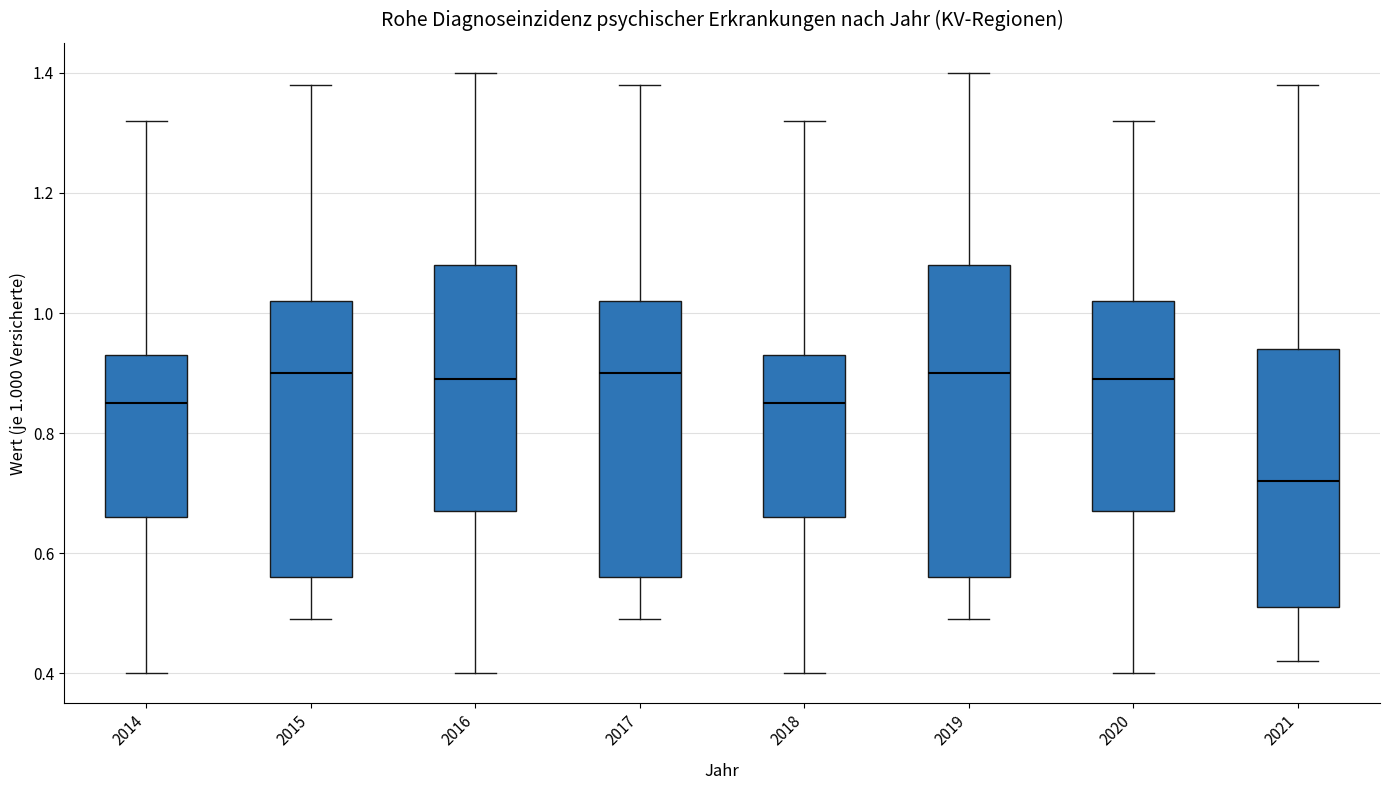

Reading left to right, transcribe this box plot: for each box, give where its median line is, the range the box spans, and where its two whiskers end, as read against the y-axis. The values are not printed on the chart, so give them approximately, as read against the axis.

2014: median 0.86, box 0.66 to 0.94, whiskers 0.40 to 1.32
2015: median 0.90, box 0.56 to 1.02, whiskers 0.50 to 1.38
2016: median 0.90, box 0.68 to 1.08, whiskers 0.40 to 1.40
2017: median 0.90, box 0.56 to 1.02, whiskers 0.50 to 1.38
2018: median 0.86, box 0.66 to 0.94, whiskers 0.40 to 1.32
2019: median 0.90, box 0.56 to 1.08, whiskers 0.50 to 1.40
2020: median 0.90, box 0.68 to 1.02, whiskers 0.40 to 1.32
2021: median 0.72, box 0.52 to 0.94, whiskers 0.42 to 1.38